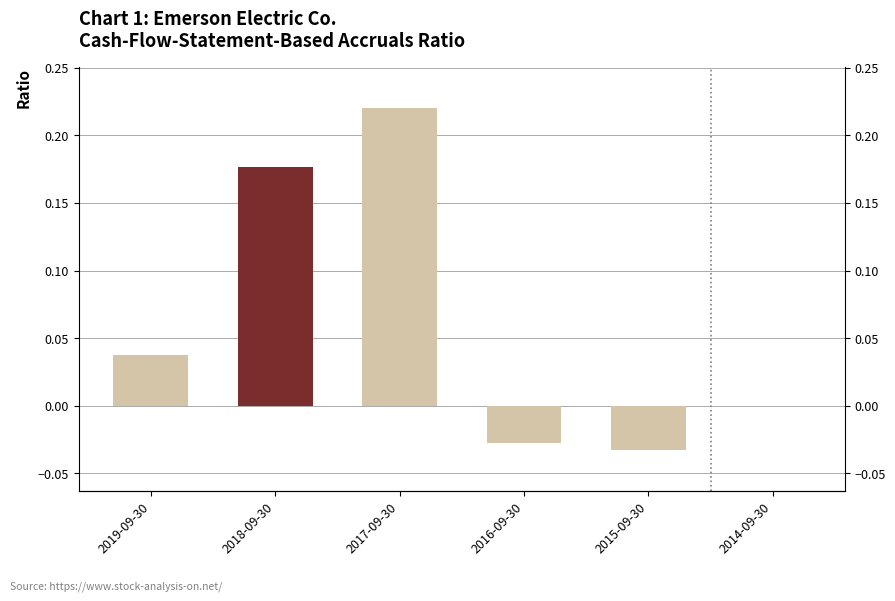

What is the greatest value displayed?

0.2